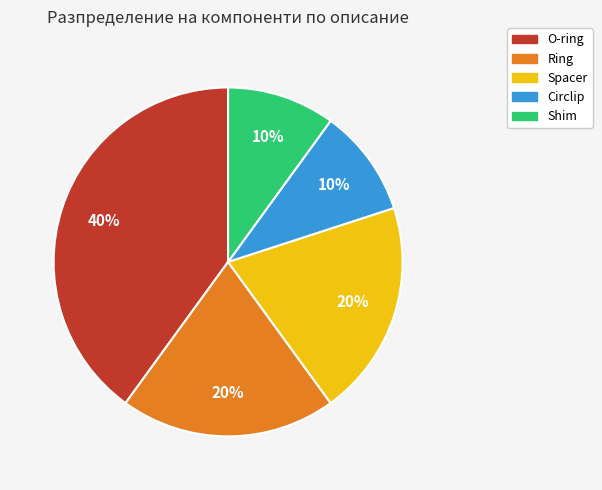

Between Spacer and Circlip, which is larger?

Spacer